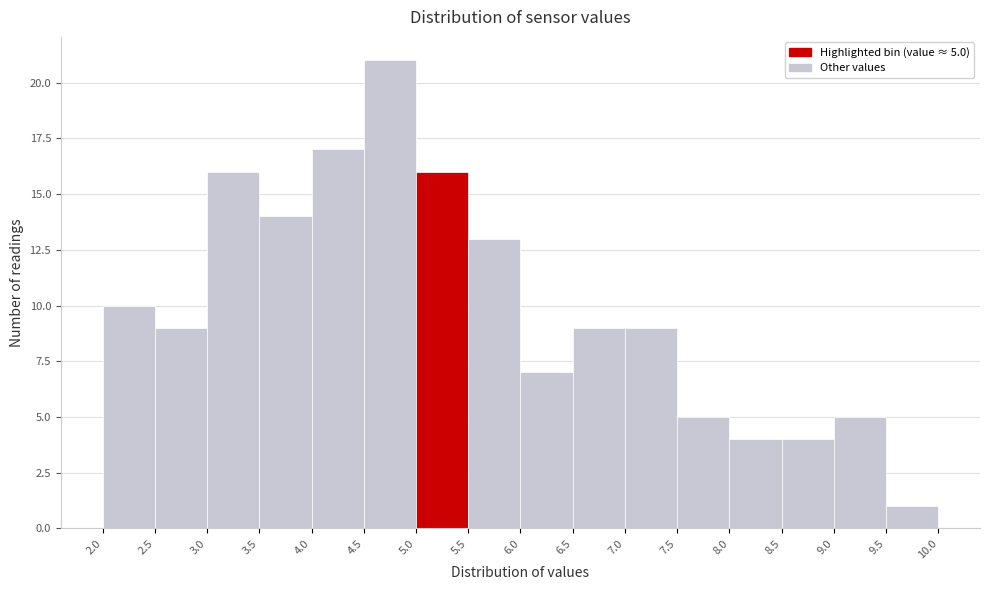

Over which range of the x-axis is the bar tallest?

4.5 to 5.0